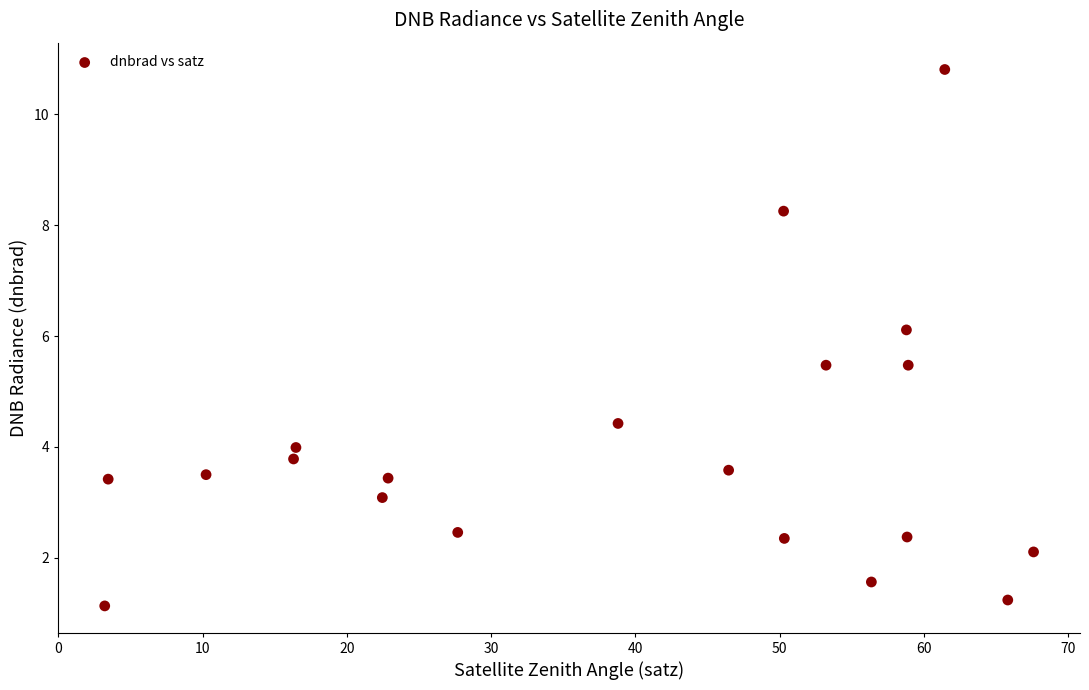

What is the range of X values (max minus min)?

64.4